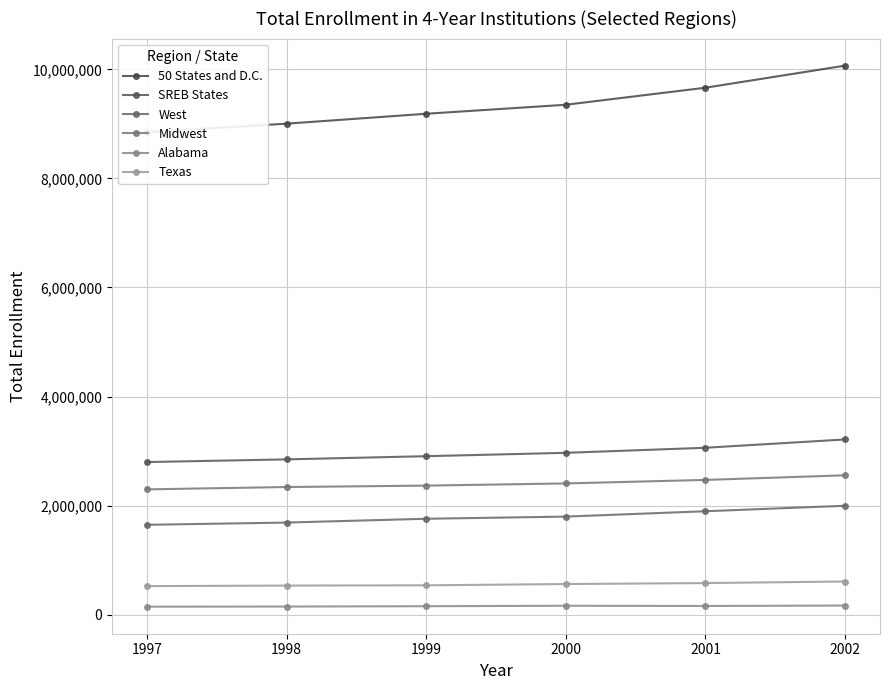

Is it true that Texas equals 892404 at 1999?

False